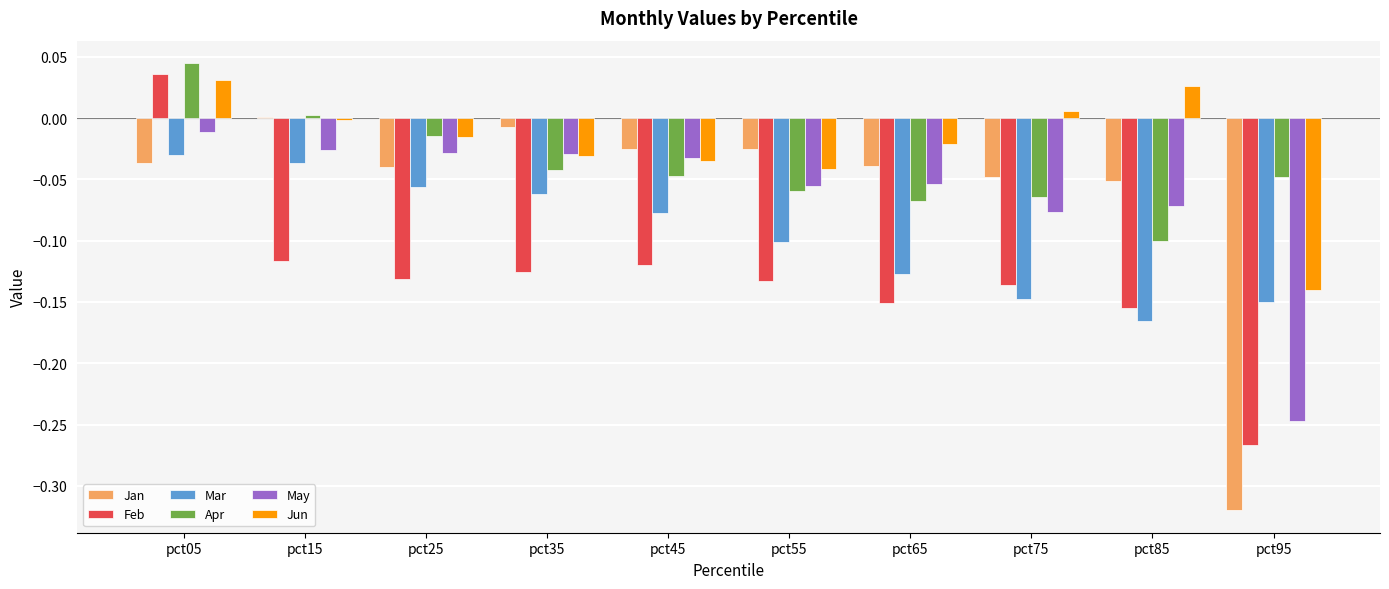

Which series has the largest total across all categories?

Jun